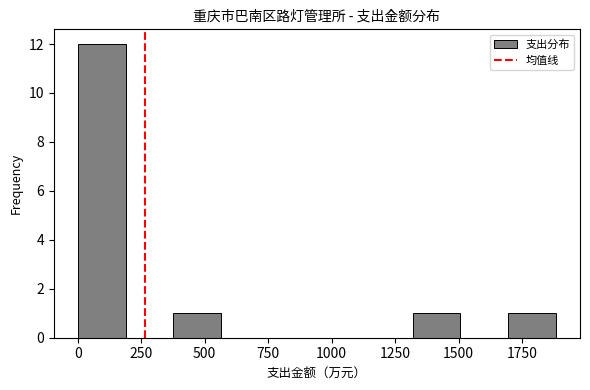

Read against the x-axis, roughly where is the centre of the tallest bar?

100